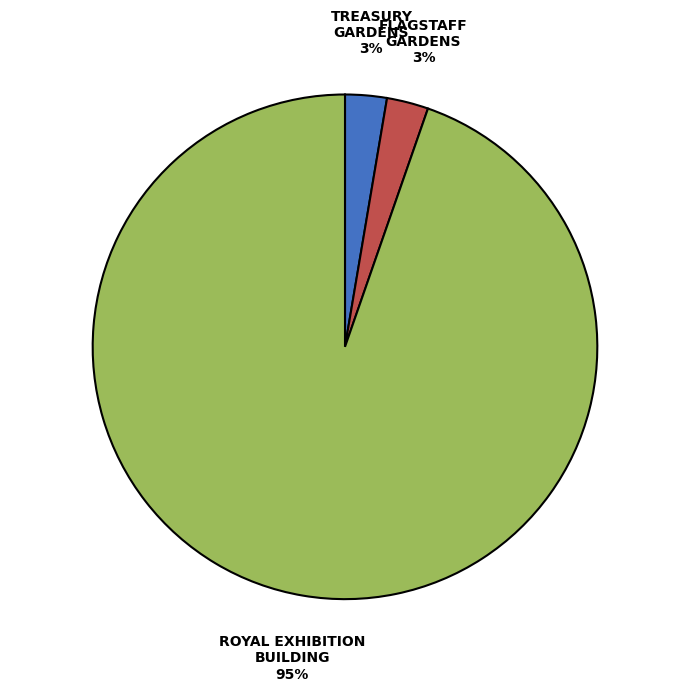

Does any single category account for the majority?

Yes